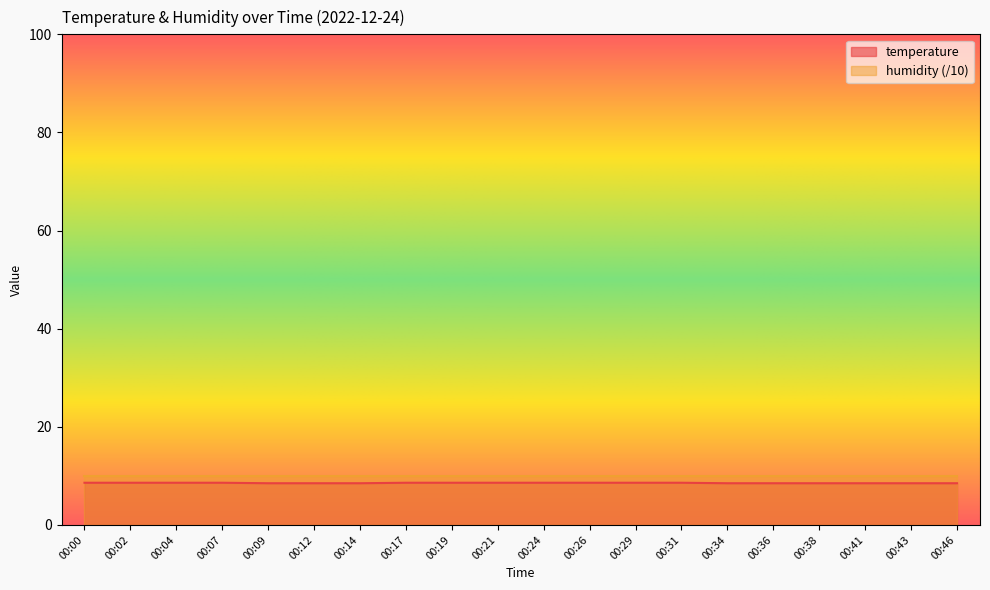

What is the maximum value shown in the chart?

10.0